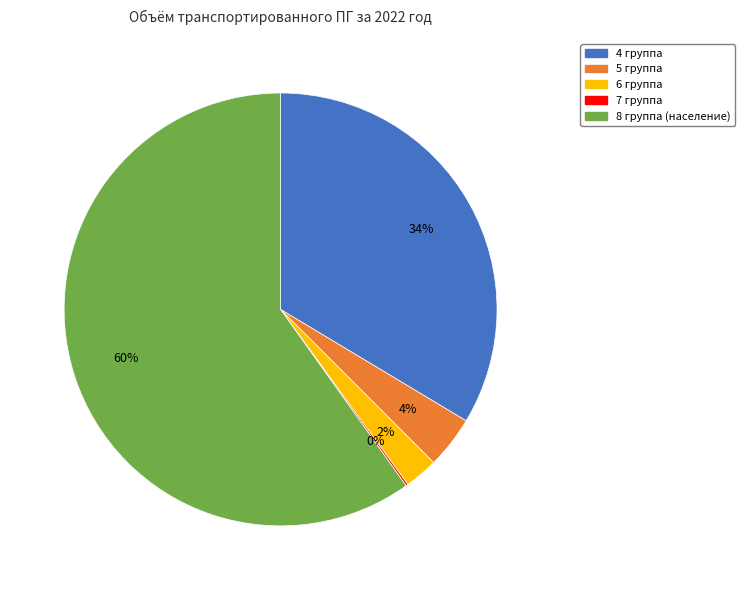

What is the largest slice in the pie chart?

8 группа (население)